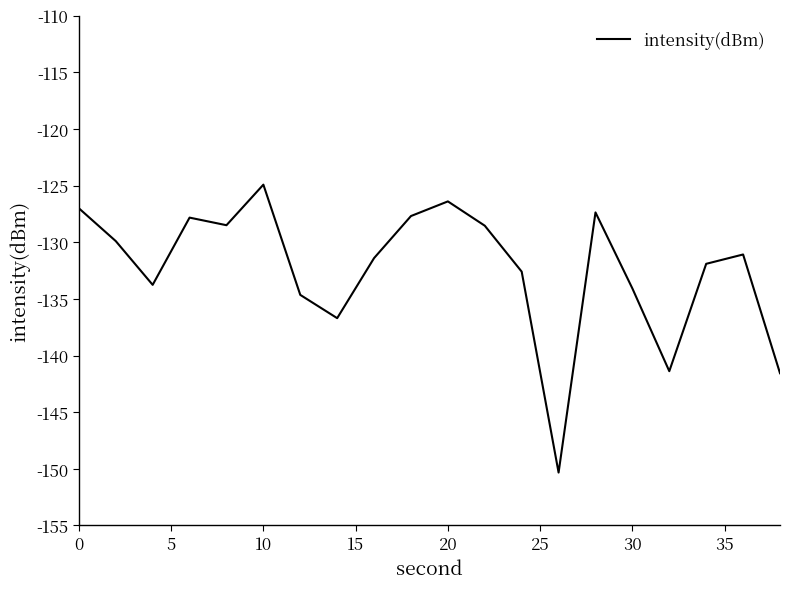

Is this an area chart (filled region under the line)?

No